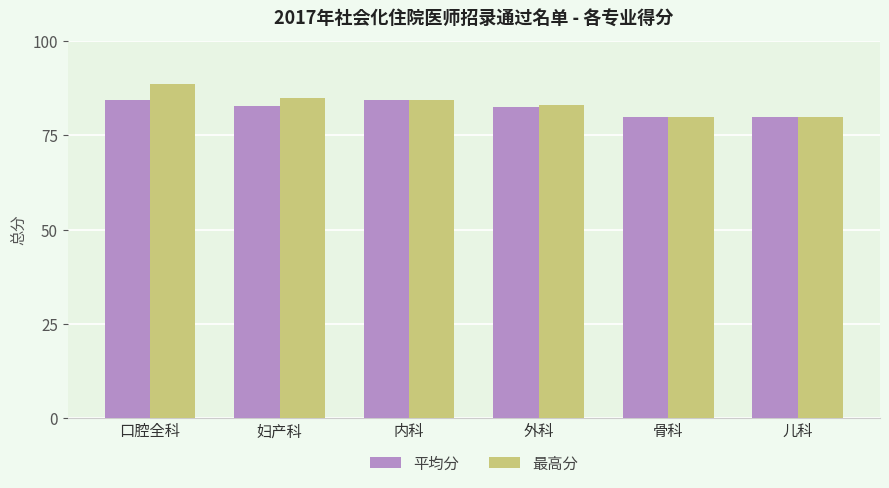

Read the 平均分 value at 妇产科.

82.7